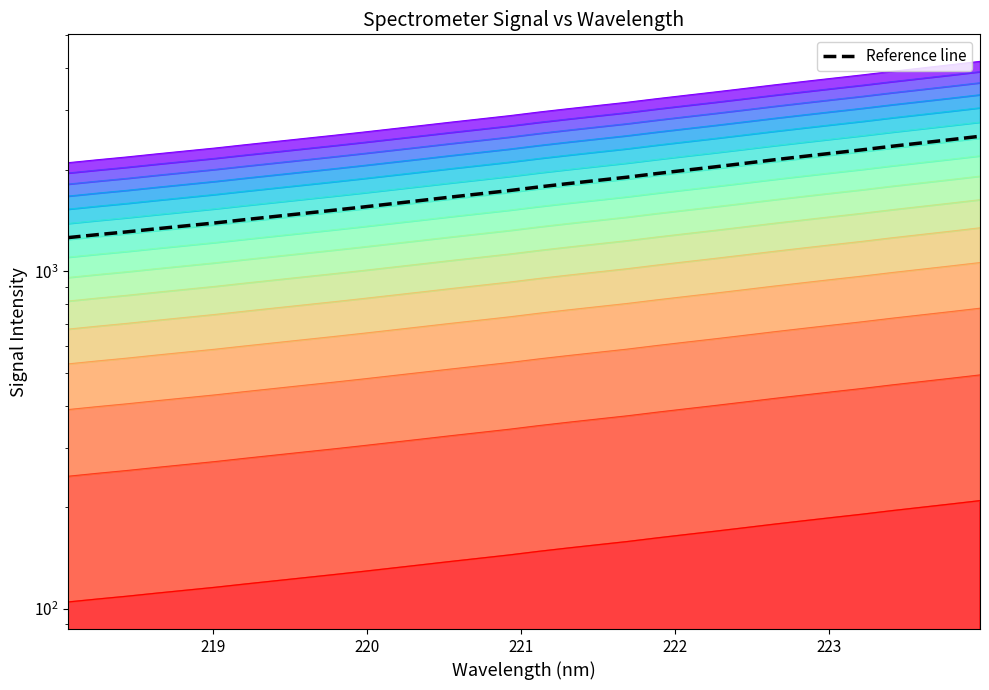

How many lines are shown in the chart?

1